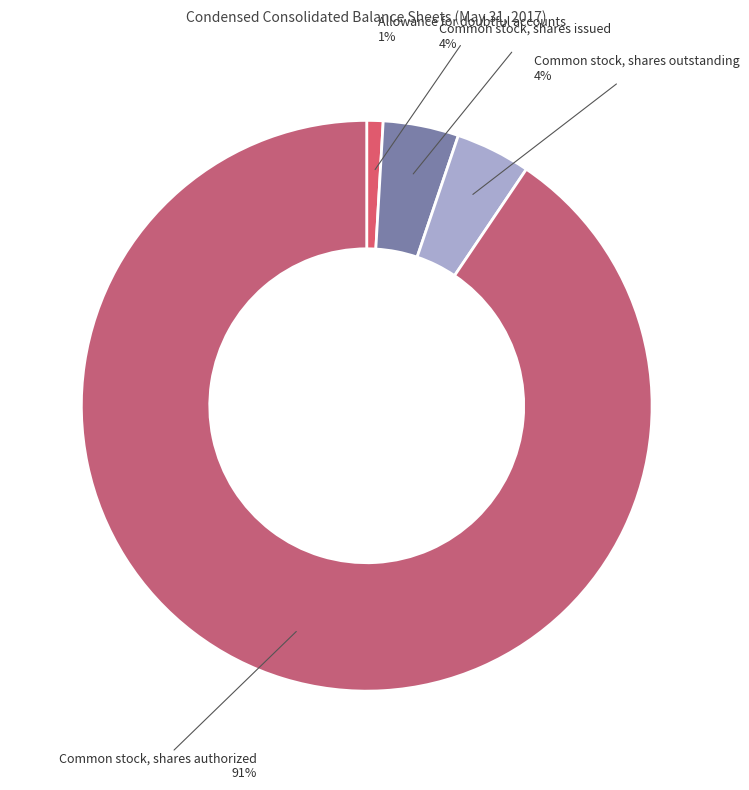

To the nearest percent, what is the difference between the largest and smallest slice percentages?

90%